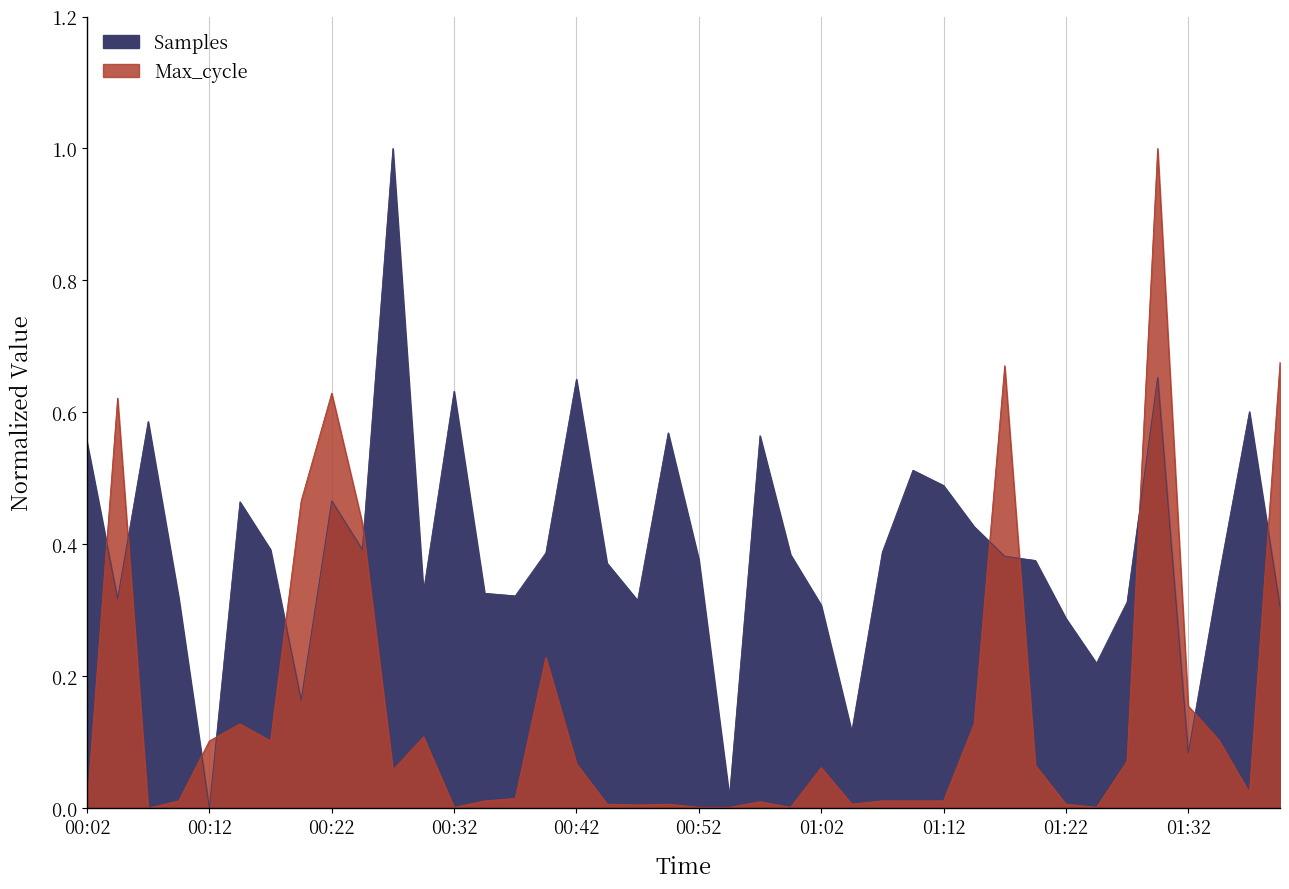

How many lines are shown in the chart?

2